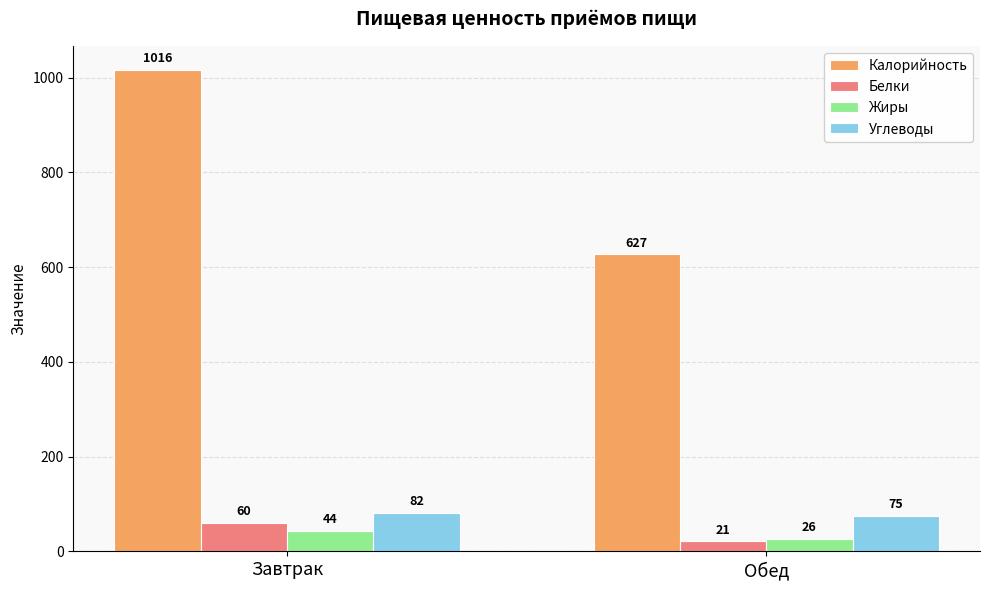

Reading left to right, what are all the values shown in this chart?

Калорийность: Завтрак=1016	Обед=627
Белки: Завтрак=60	Обед=21
Жиры: Завтрак=44	Обед=26
Углеводы: Завтрак=82	Обед=75